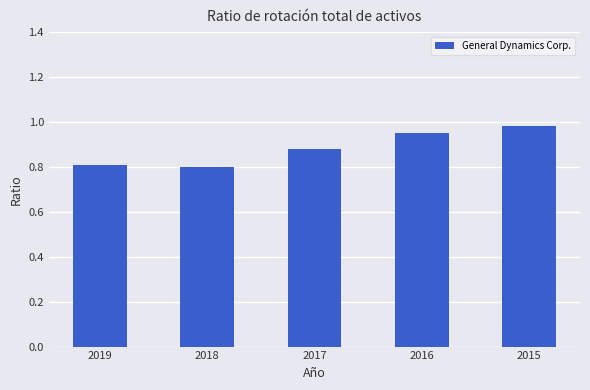

The chart shows a value of 1.3 at 2018. True or false?

False